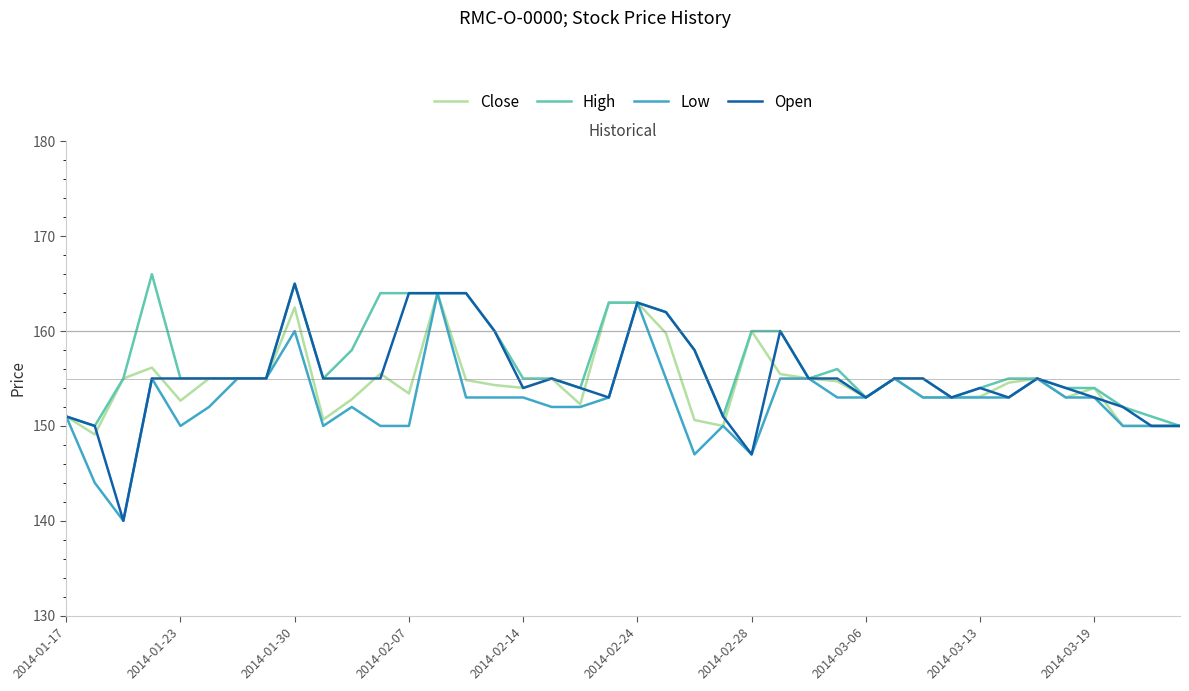

What are all the series names shown in the legend?

Close, High, Low, Open